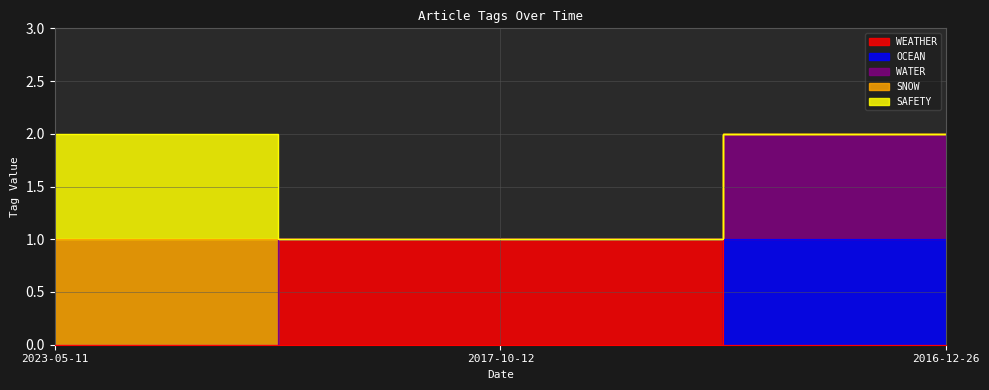

Which series changed the most between 2023-05-11 and 2016-12-26?

OCEAN